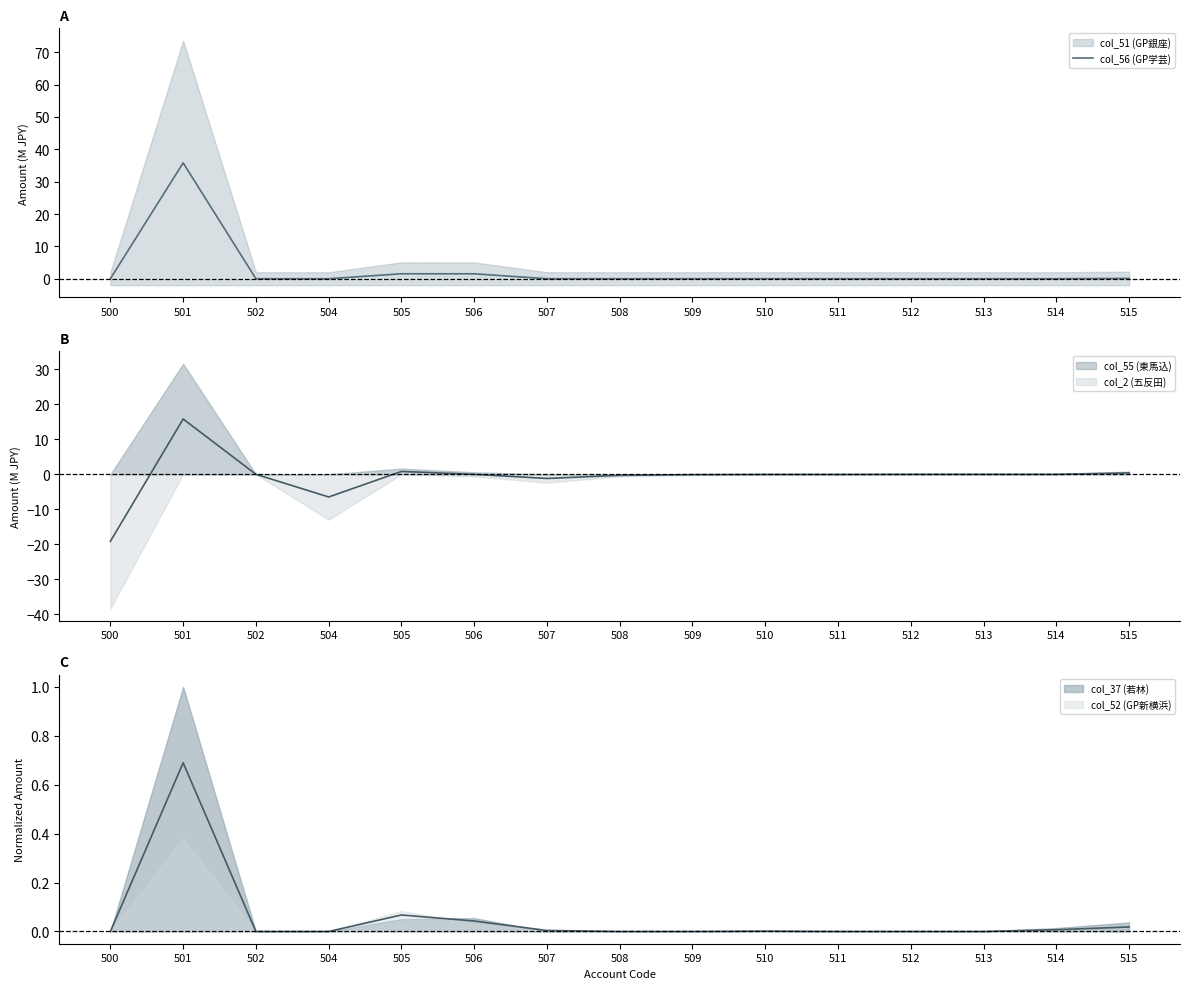

Is this an area chart (filled region under the line)?

No